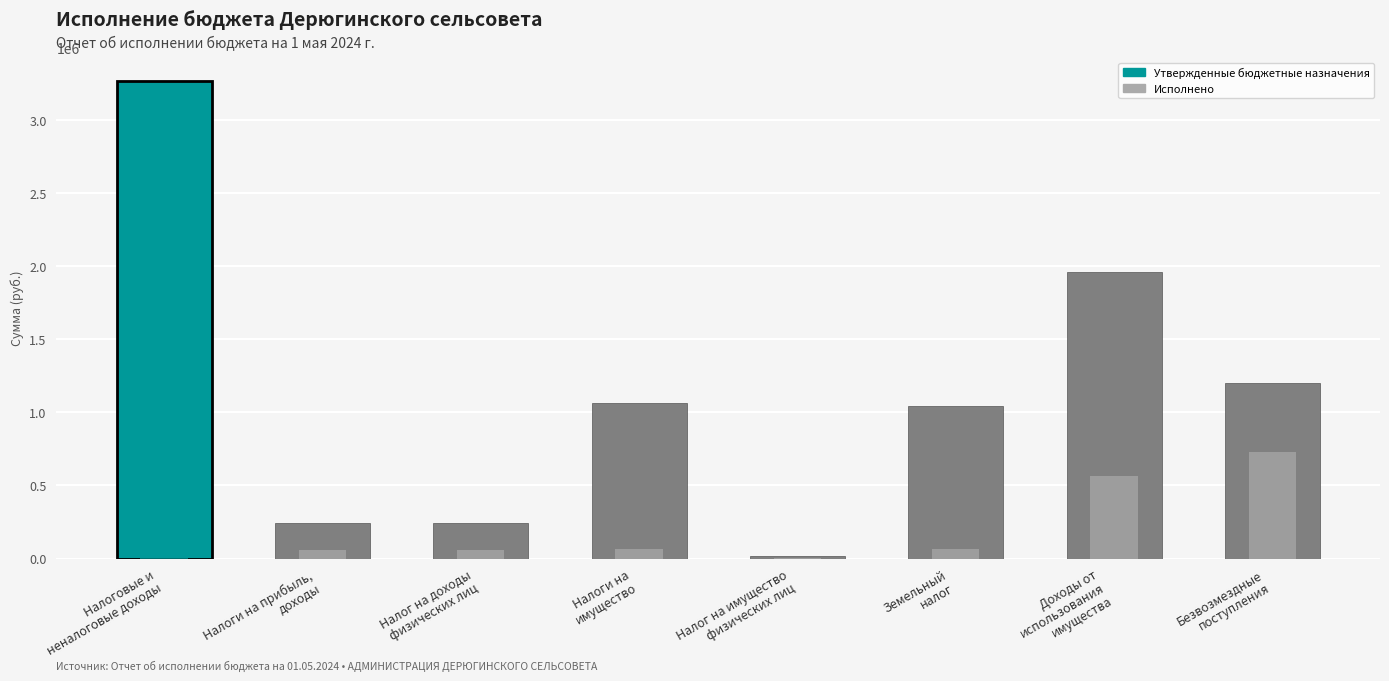

List the series in order of their overall mean, highest first.

Утвержденные бюджетные назначения, Исполнено